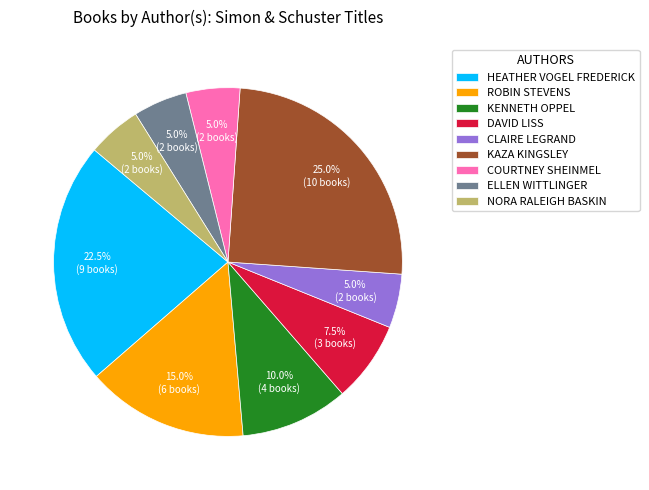

Is DAVID LISS the majority of the pie?

No